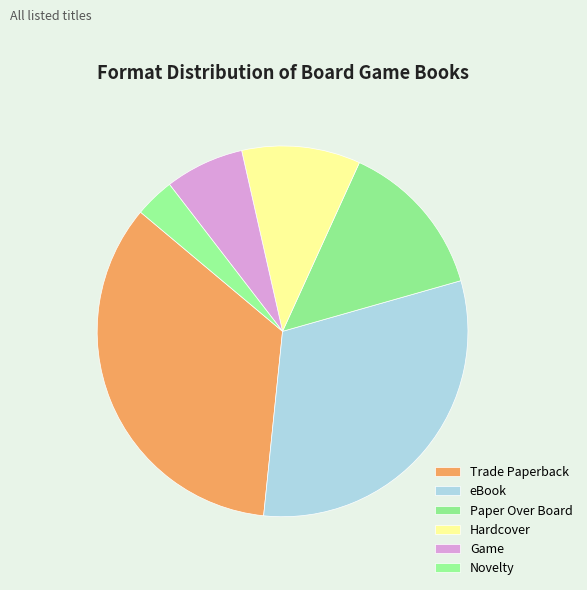

What is the ratio of the value at Paper Over Board to the value at eBook?

0.4